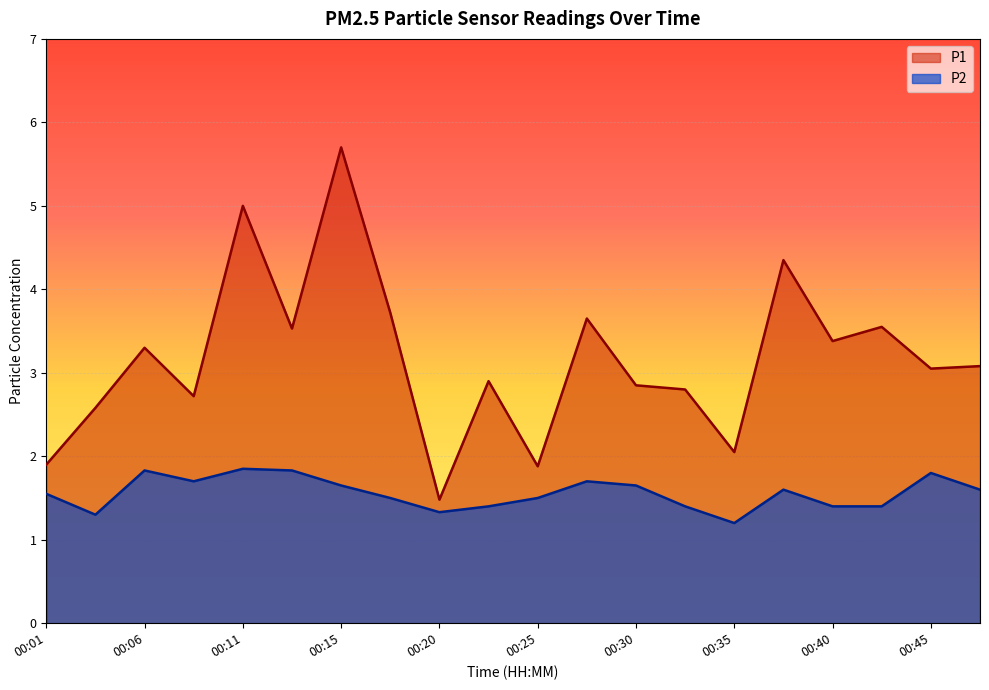

What are all the series names shown in the legend?

P1, P2